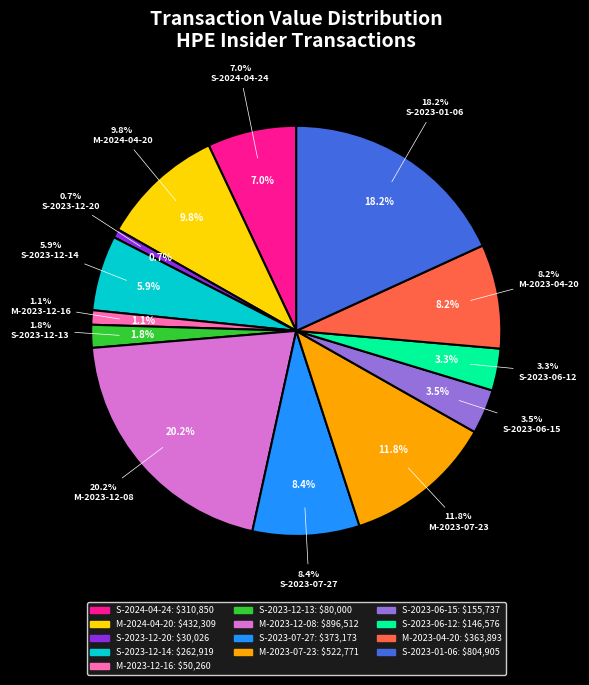

How many segments does this pie chart have?

13